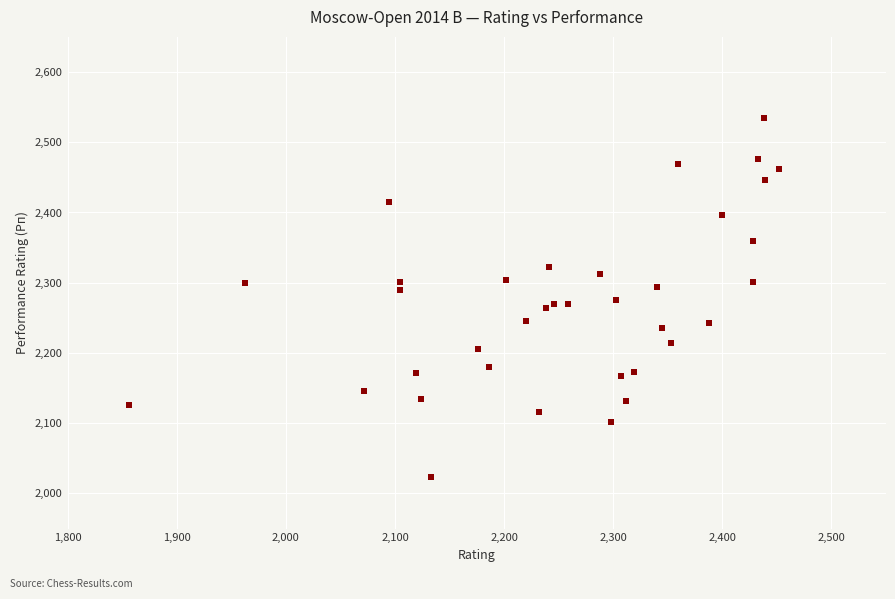

What is the range of Y values (max minus min)?

510